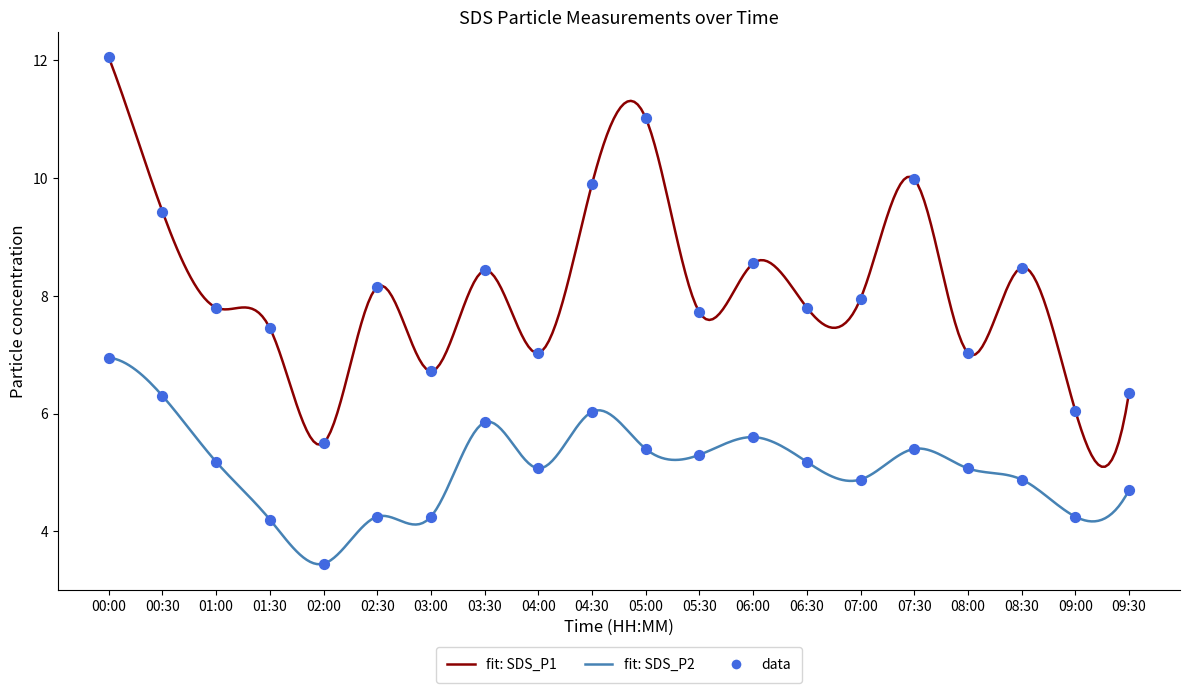

Which series has the largest Y range (max minus min)?

SDS_P1